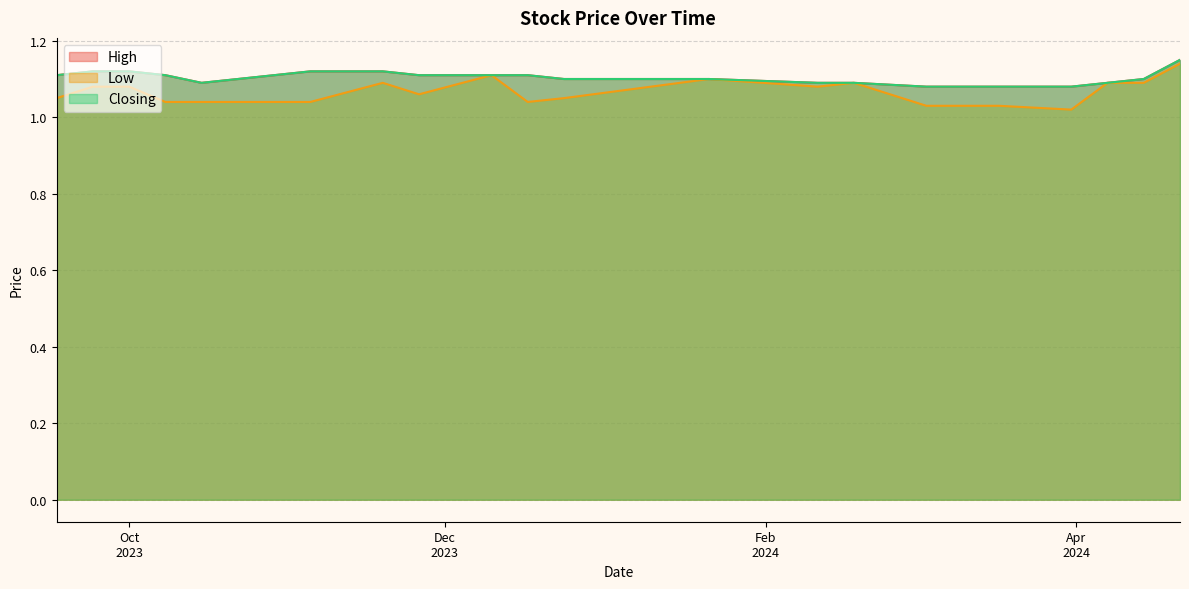

How many lines are shown in the chart?

3